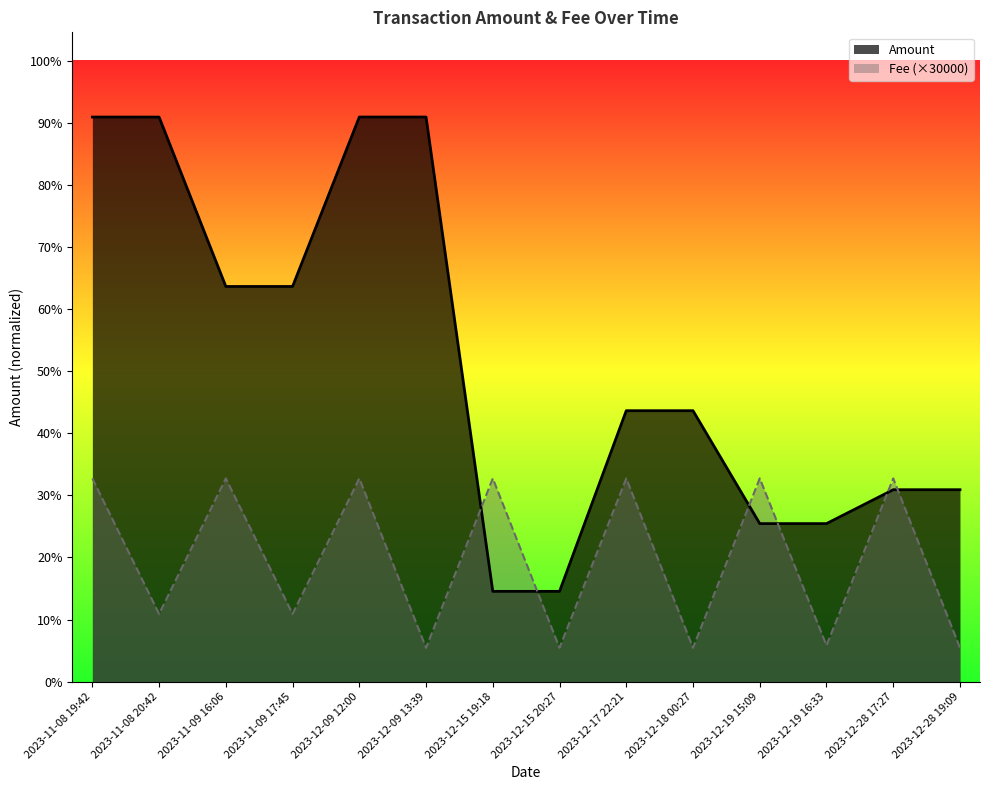

The value at 2023-11-08 19:42 is 9000.0. True or false?

True